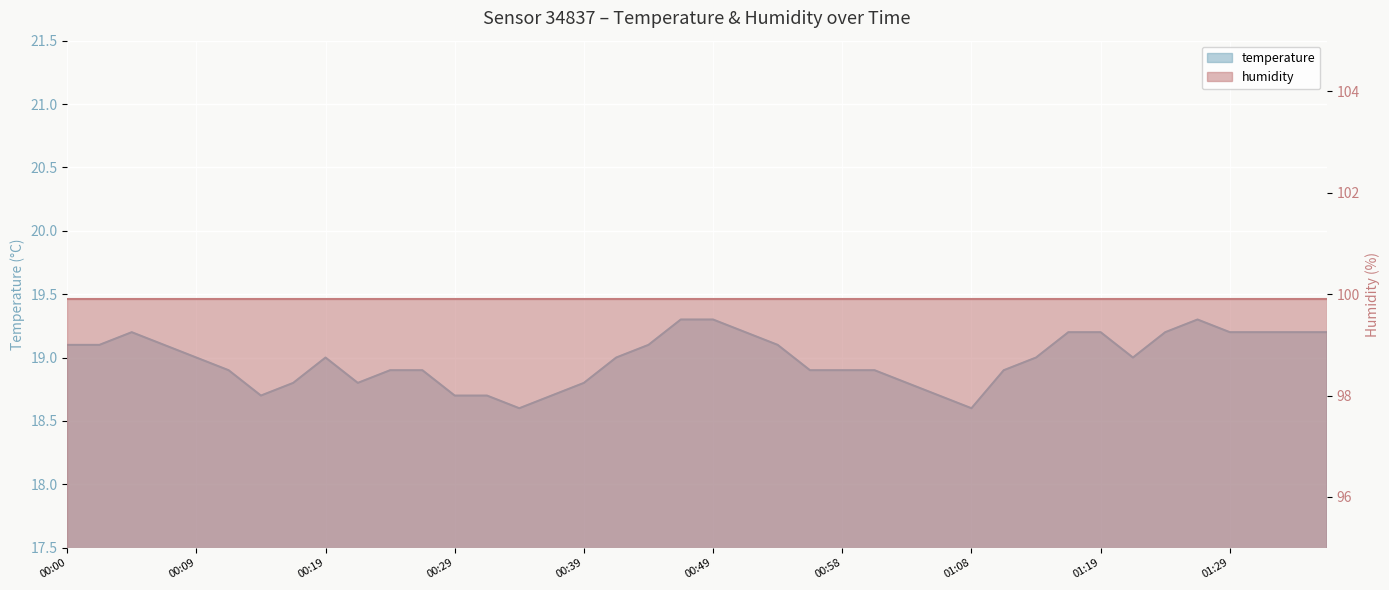

At which label is the value closest to 18?

00:34